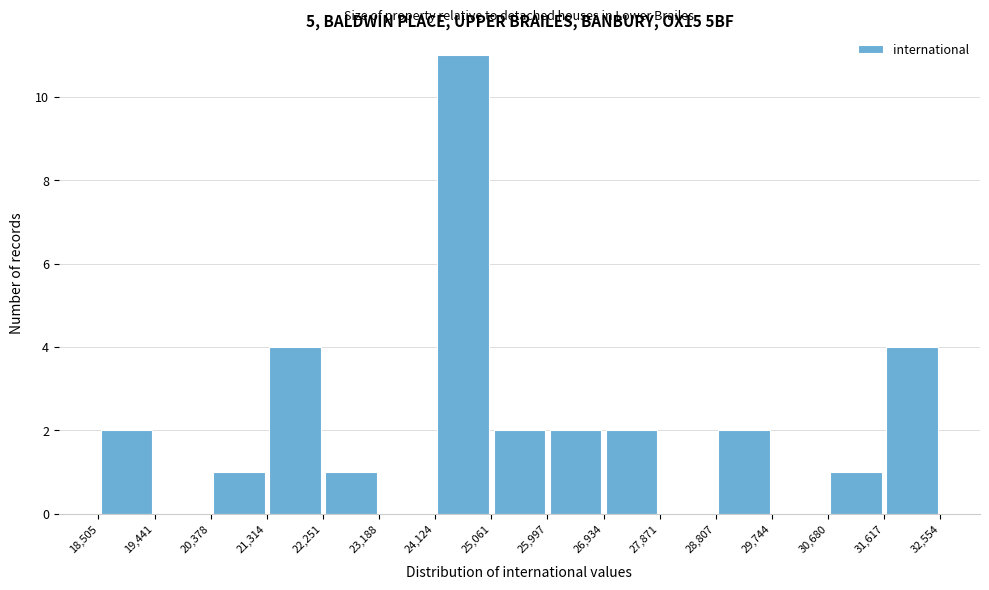

Reading left to right, list every bar in this chart as the range it spans on the x-axis followed by its height. The values are not printed on the chart, so give them approximately, as read against the axis.

18,505 to 19,441: 2
19,441 to 20,378: 0
20,378 to 21,314: 1
21,314 to 22,251: 4
22,251 to 23,188: 1
23,188 to 24,124: 0
24,124 to 25,061: 11
25,061 to 25,997: 2
25,997 to 26,934: 2
26,934 to 27,871: 2
27,871 to 28,807: 0
28,807 to 29,744: 2
29,744 to 30,680: 0
30,680 to 31,617: 1
31,617 to 32,554: 4